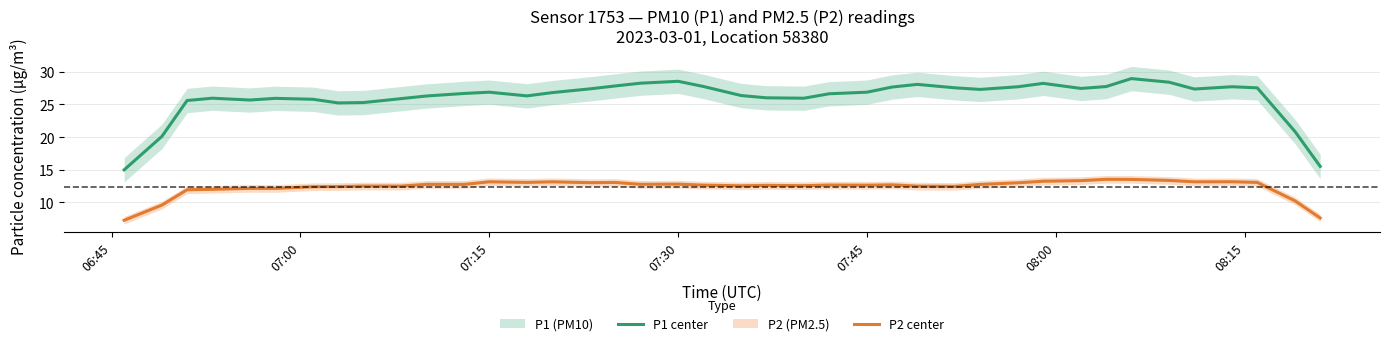

True or false: P2 center and P1 center cross at least once.

False